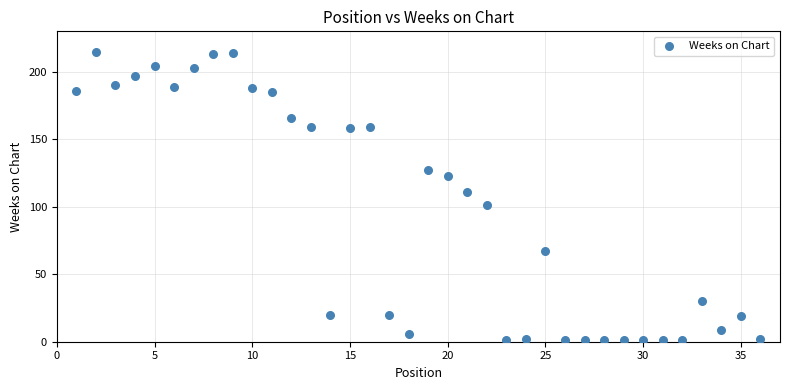

What is the range of Y values (max minus min)?

214